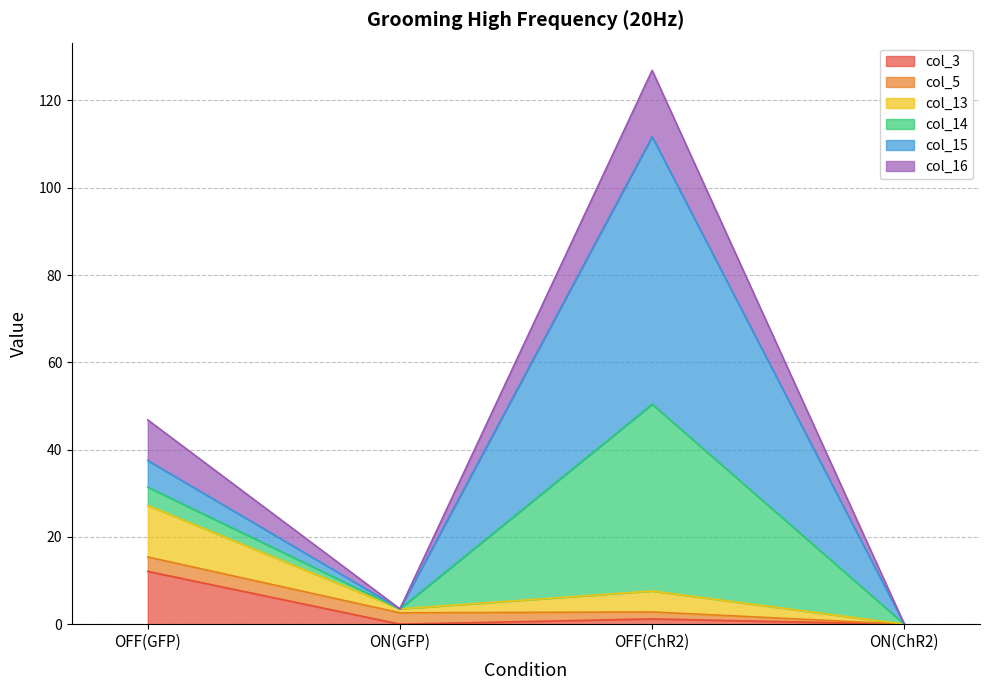

Which category has the highest value in the col_3 series?

OFF(GFP)